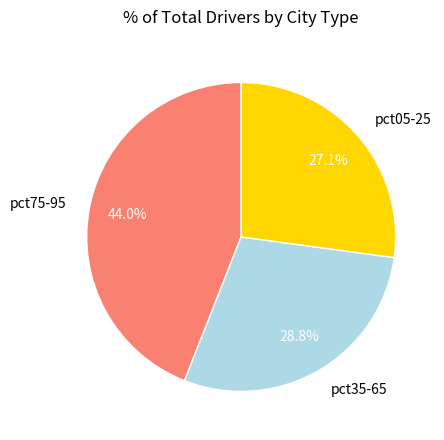

Rank the categories by value from highest to lowest.

pct75-95, pct35-65, pct05-25